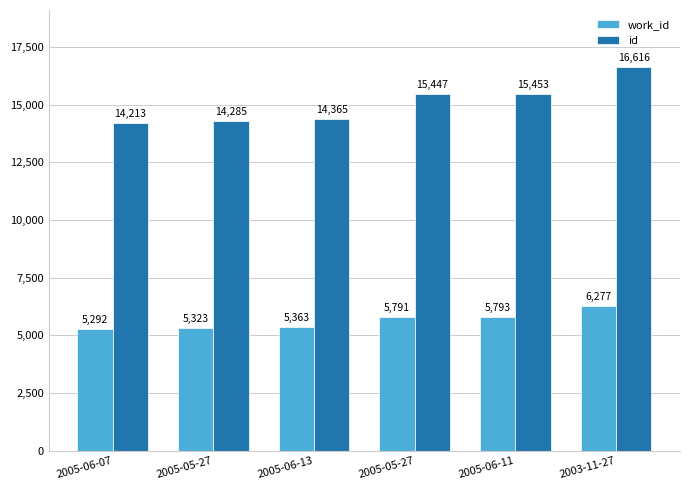

Rank the series by their maximum value, from lowest to highest.

work_id, id